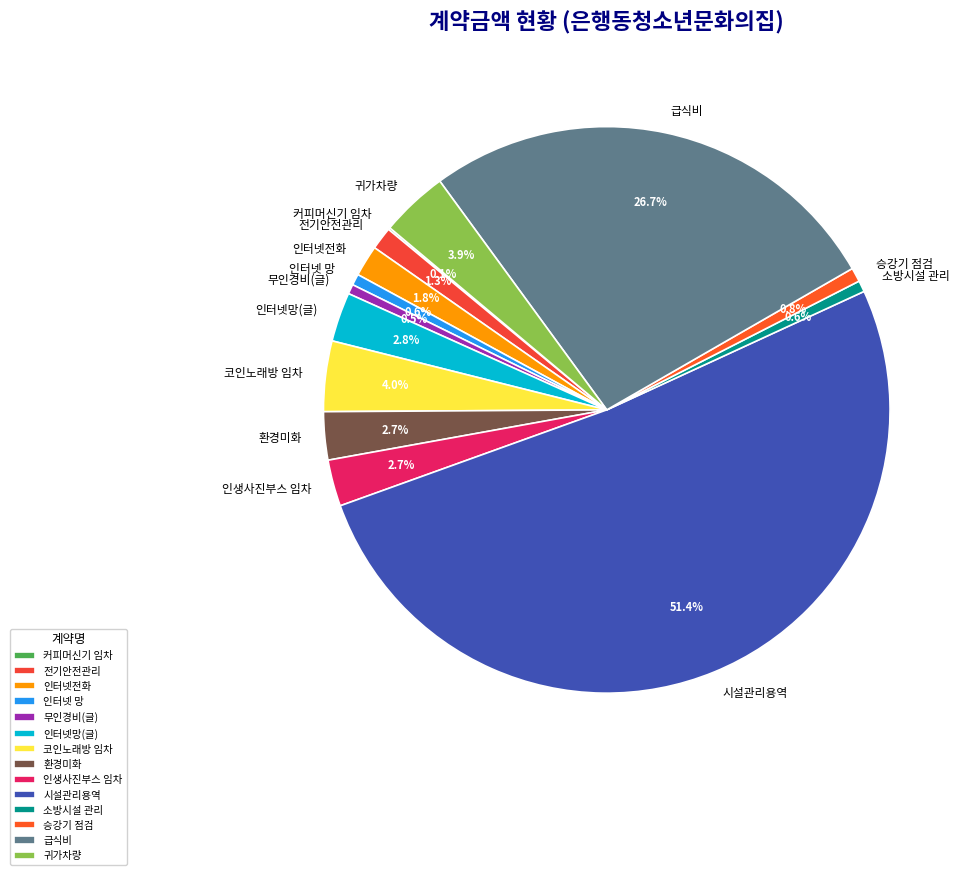

Which slice is the largest?

시설관리용역